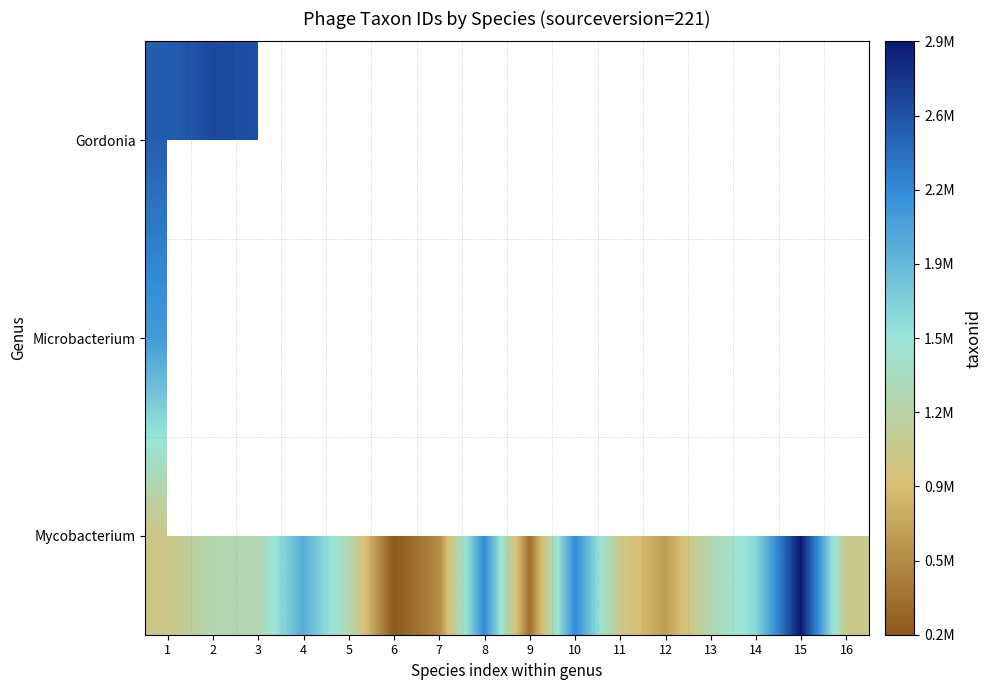

Which category has the highest value across all series?

15